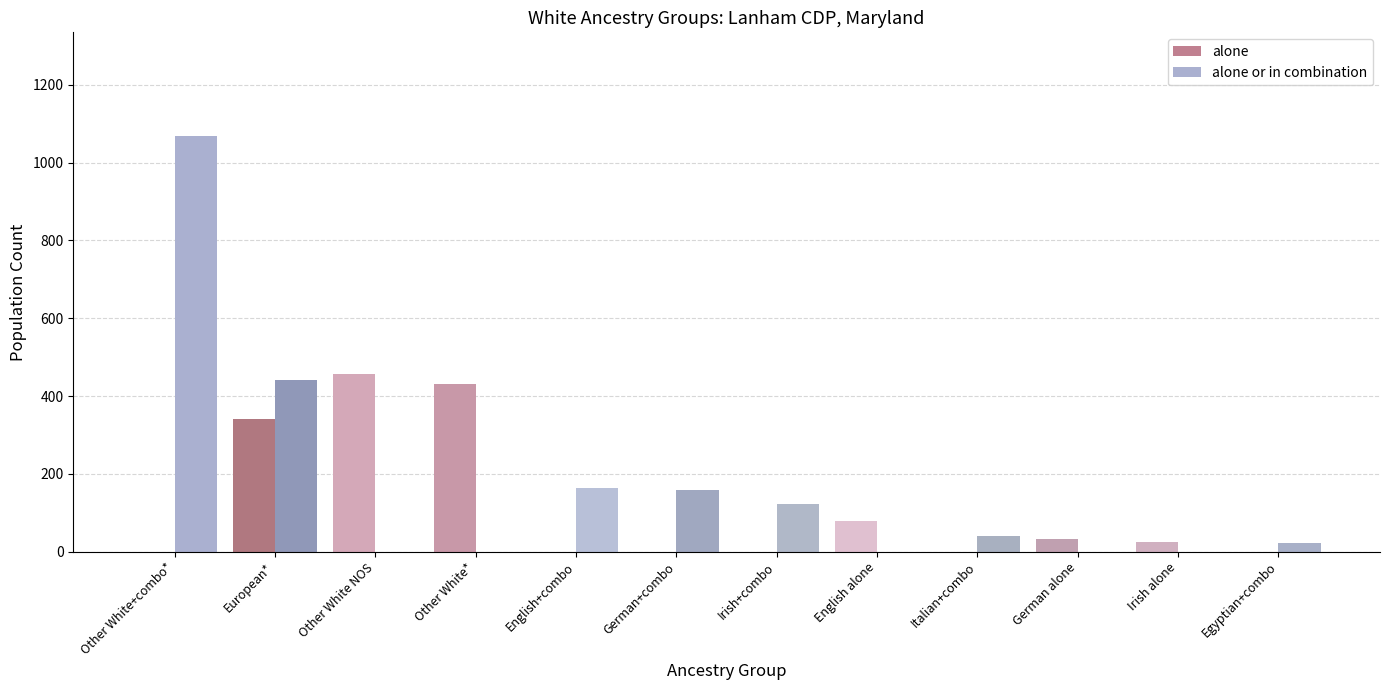

Where is alone or in combination nearest to the value 534?

European alone*